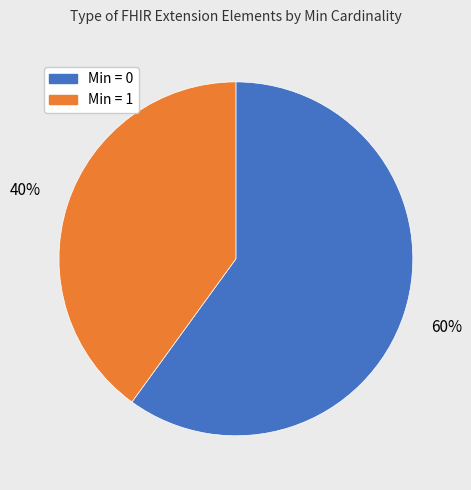

Is there any slice that represents more than half of the pie?

Yes